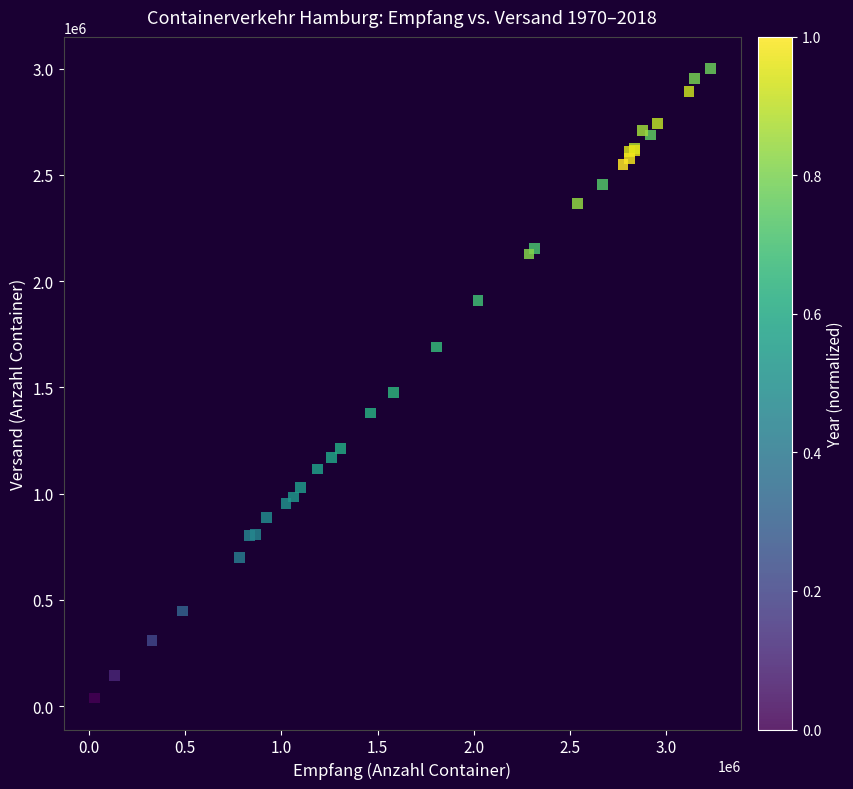

What Y value in the scatter plot is closest to 1519571?

1477364